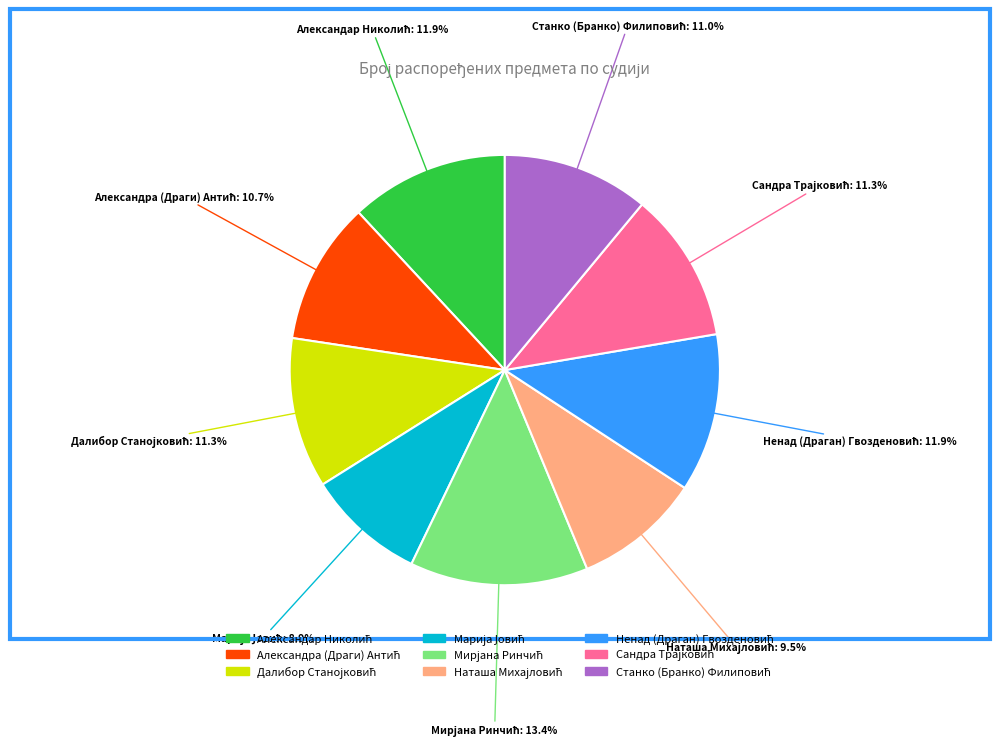

Is there a majority slice in this chart?

No